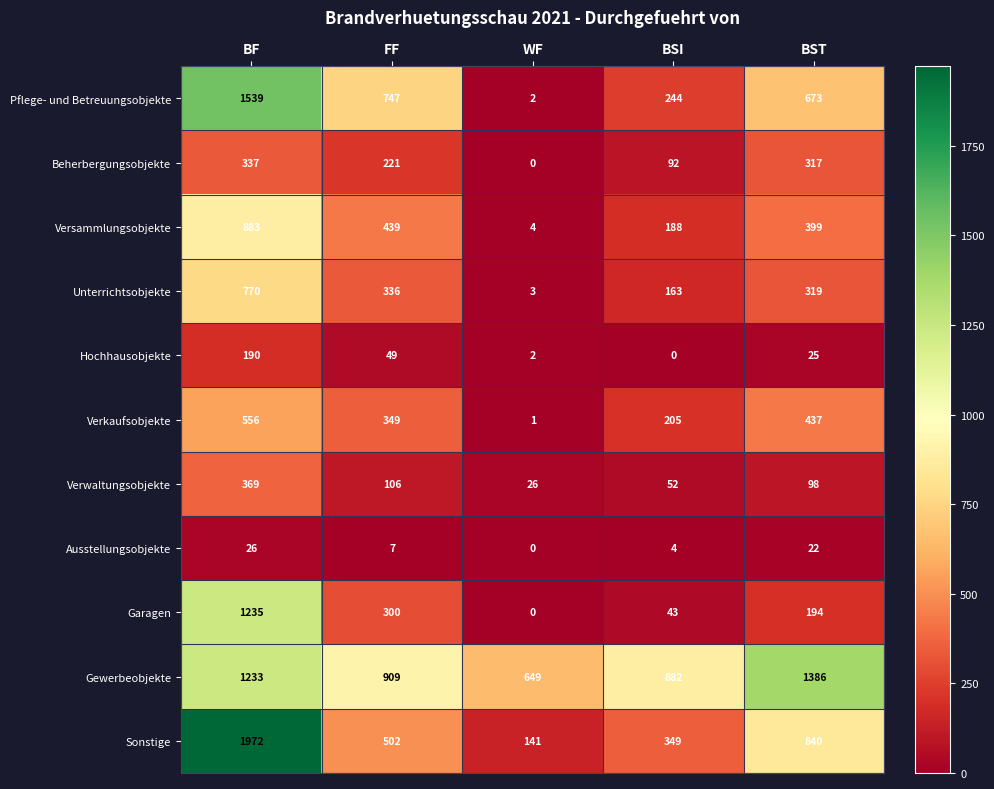

Which series has the largest total across all categories?

Gewerbeobjekte